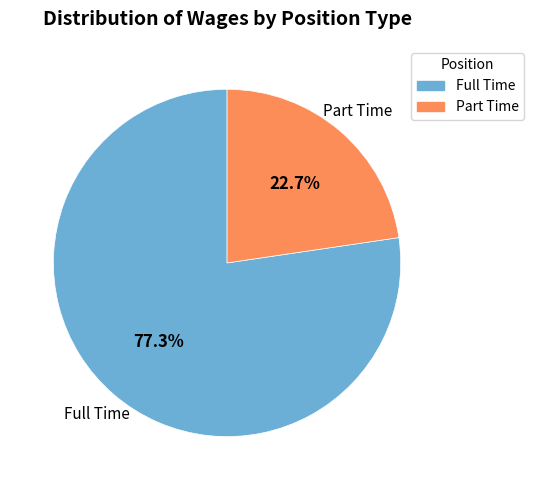

Which slice represents more than half of the pie?

Full Time